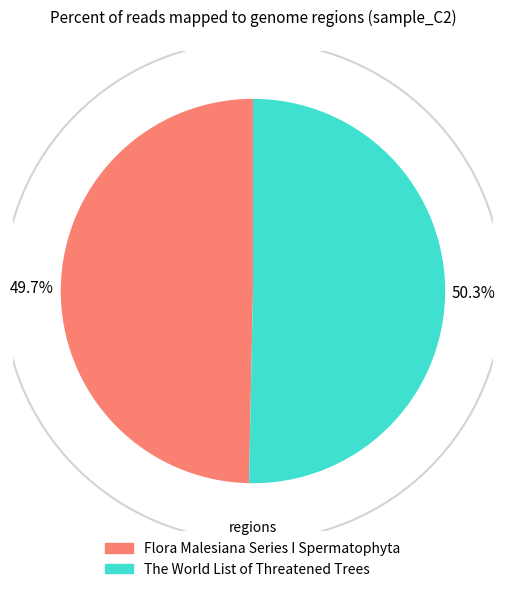

What is the largest slice in the pie chart?

The World List of Threatened Trees